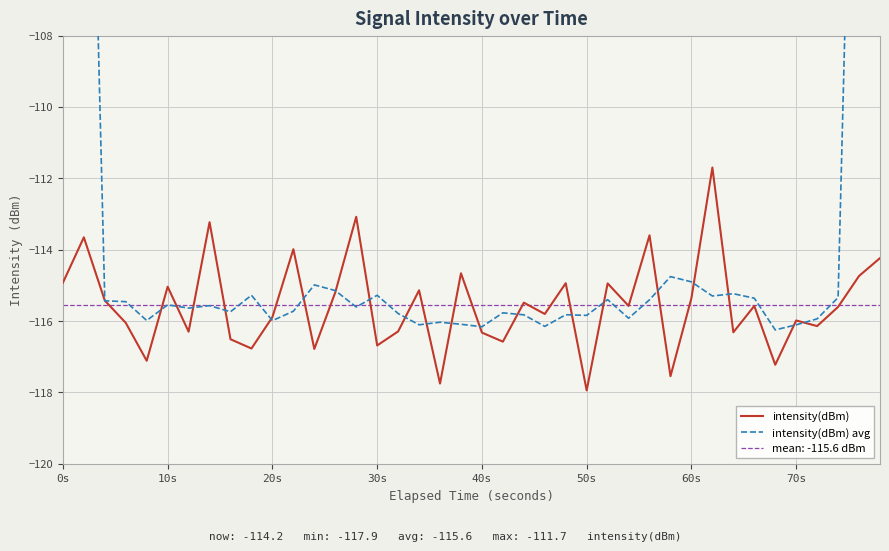

Reading left to right, what are all the values shown in this chart?

intensity(dBm): -114.9	-113.7	-115.4	-116.1	-117.1	-115.0	-116.3	-113.2	-116.5	-116.8	-115.9	-114.0	-116.8	-115.2	-113.1	-116.7	-116.3	-115.1	-117.8	-114.7	-116.3	-116.6	-115.5	-115.8	-114.9	-117.9	-114.9	-115.6	-113.6	-117.5	-115.4	-111.7	-116.3	-115.6	-117.2	-116.0	-116.1	-115.6	-114.7	-114.2
intensity(dBm) avg: -68.8	-92.0	-115.4	-115.5	-116.0	-115.5	-115.6	-115.6	-115.7	-115.3	-116.0	-115.7	-115.0	-115.1	-115.6	-115.3	-115.8	-116.1	-116.0	-116.1	-116.2	-115.8	-115.8	-116.2	-115.8	-115.8	-115.4	-115.9	-115.4	-114.8	-114.9	-115.3	-115.2	-115.4	-116.2	-116.1	-115.9	-115.3	-92.1	-68.9